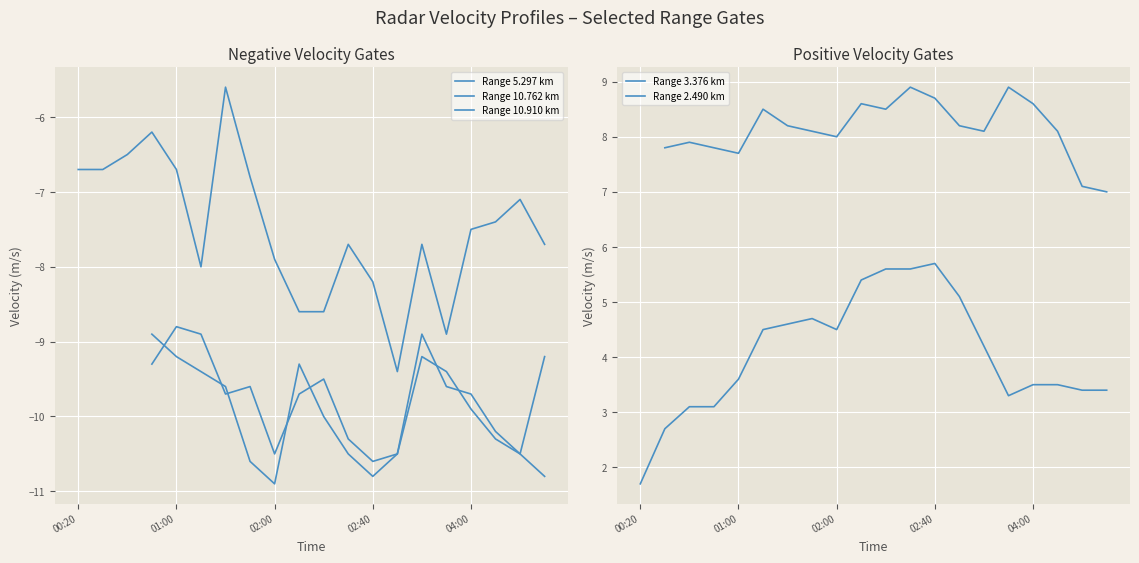

What are all the series names shown in the legend?

Range 5.297 km, Range 10.762 km, Range 10.910 km, Range 3.376 km, Range 2.490 km